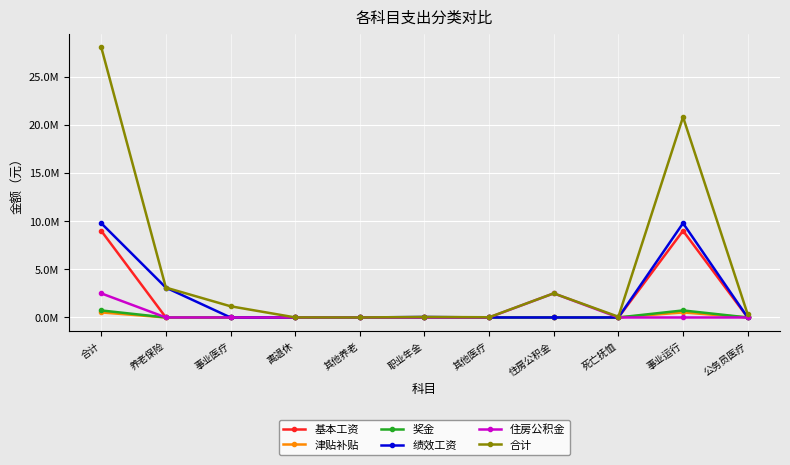

True or false: 绩效工资 and 津贴补贴 cross at least once.

False